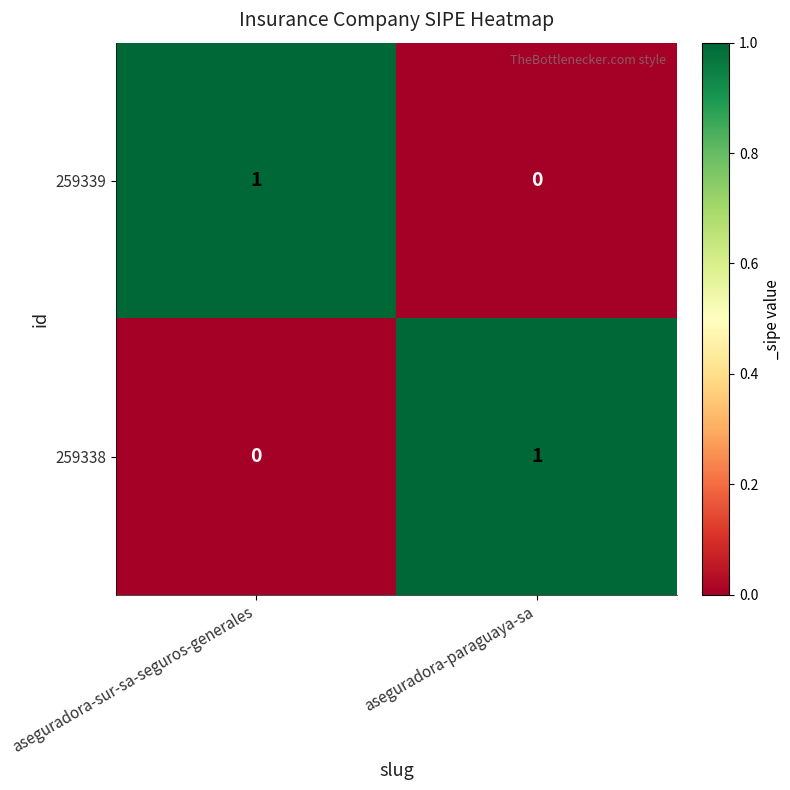

Count the number of categories in the chart.

2